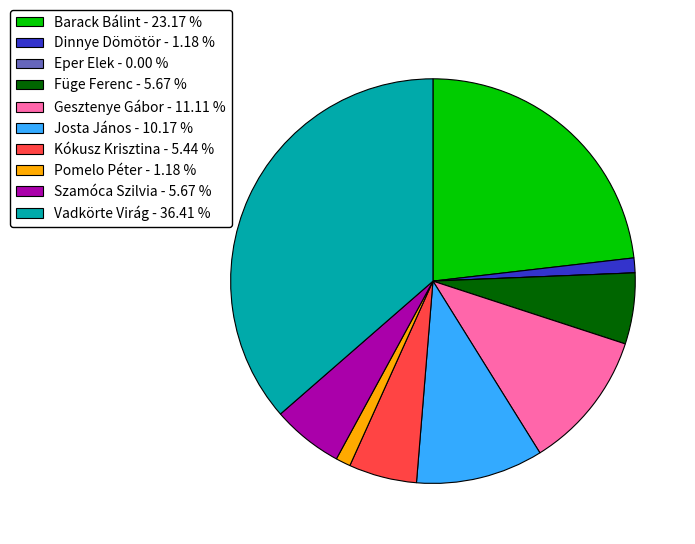

Approximately how many times larger is the value at Gesztenye Gábor - 11.11 % compared to Füge Ferenc - 5.67 %?

2.0